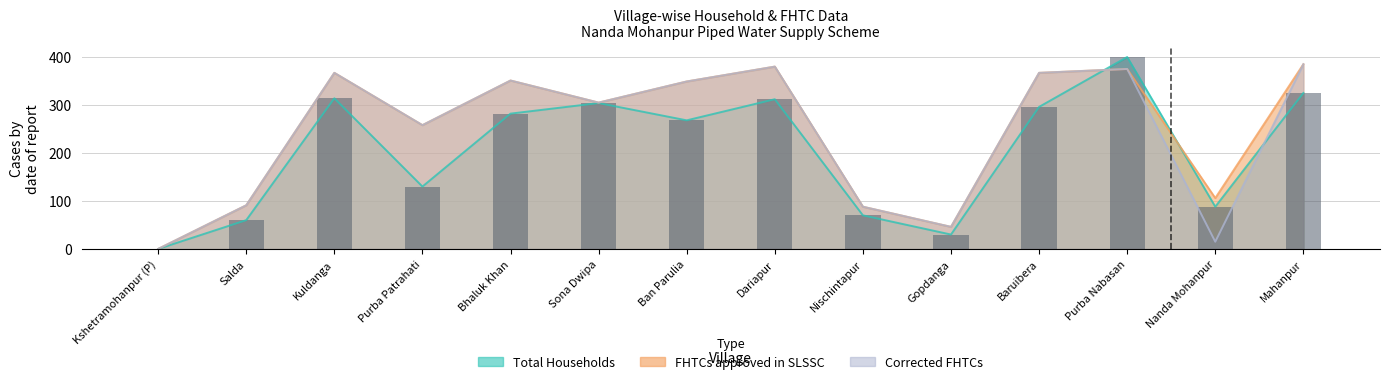

What is the difference between the second highest and second lowest values?

295